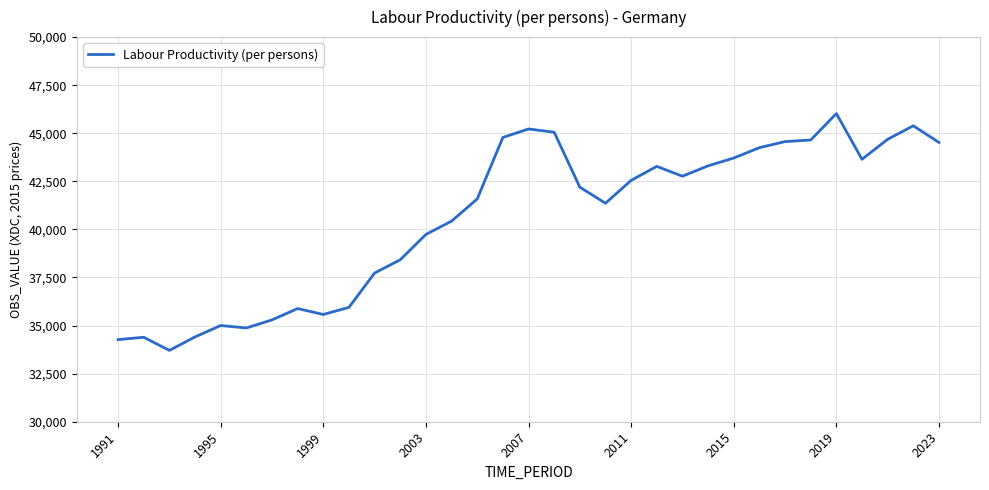

What is the smallest value displayed?

33710.2